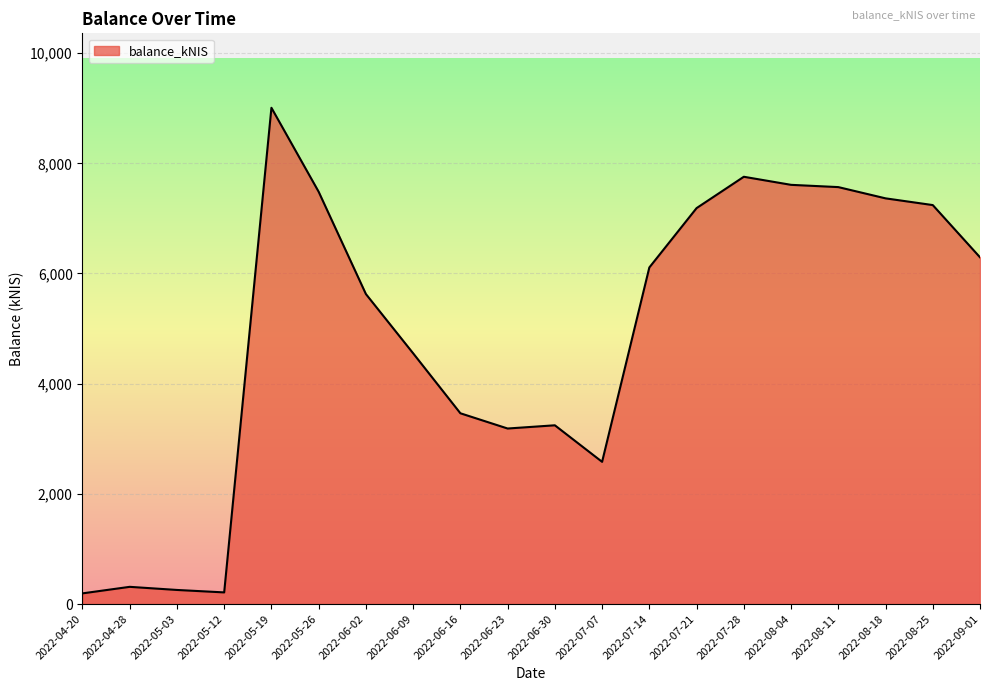

How many distinct data groups are displayed?

1